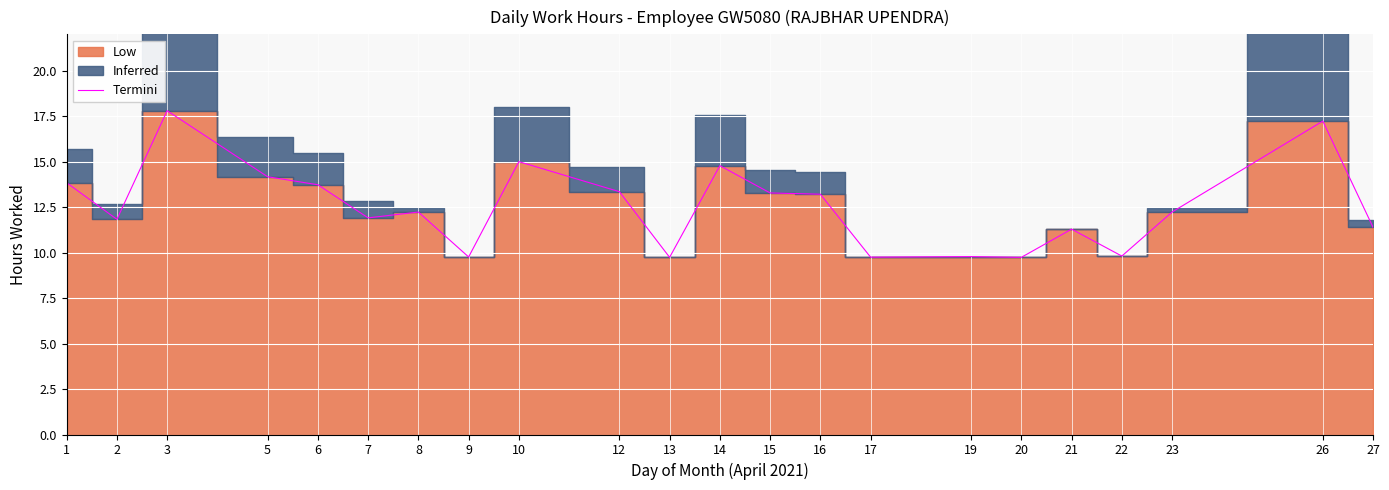

What is the ratio of the value at 12 to the value at 21?

1.2